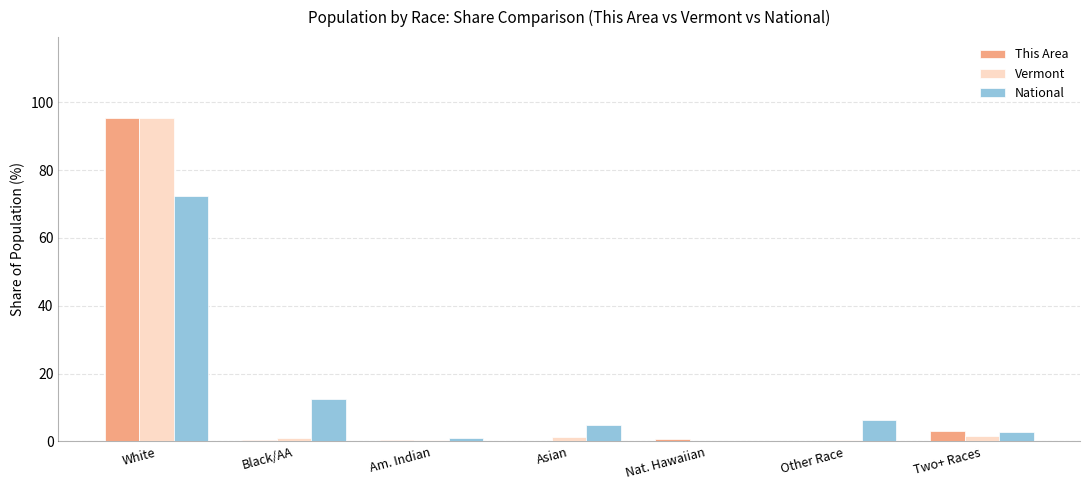

The Vermont series shows 141.1 at White. True or false?

False